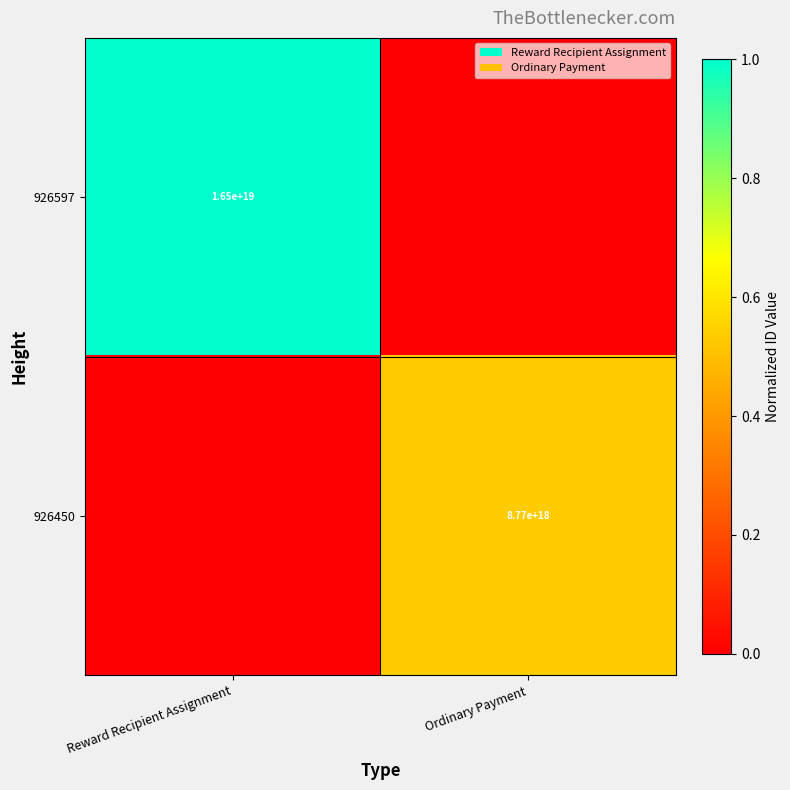

True or false: 926597 has a value of 16500000000000000000 at Reward Recipient Assignment.

True